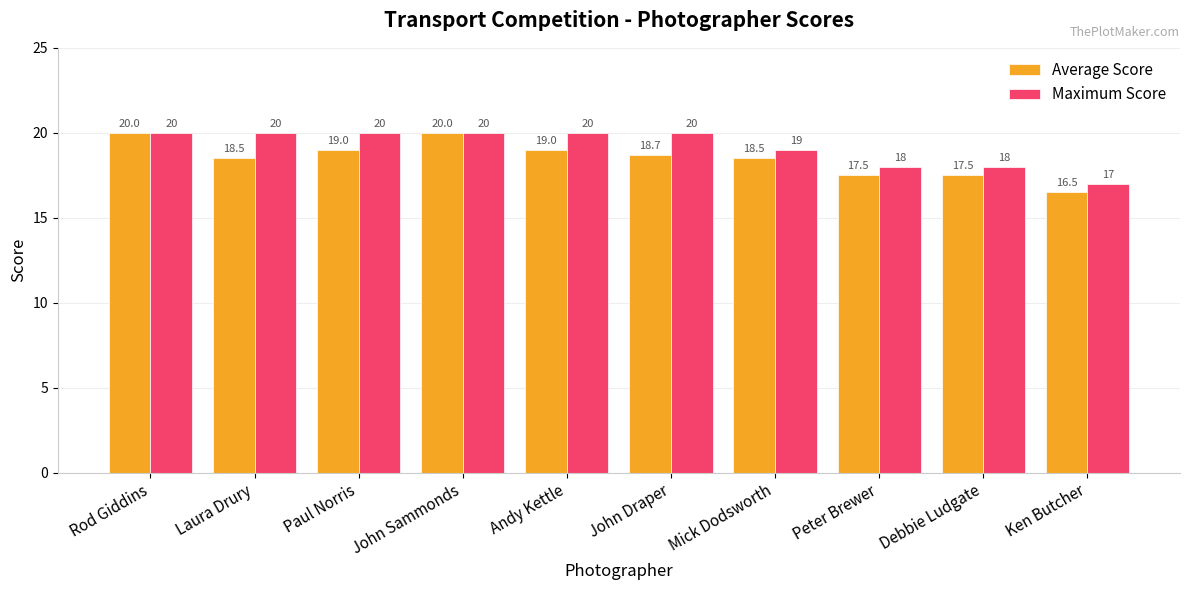

Count the Maximum Score values in the range 18 to 20.

9